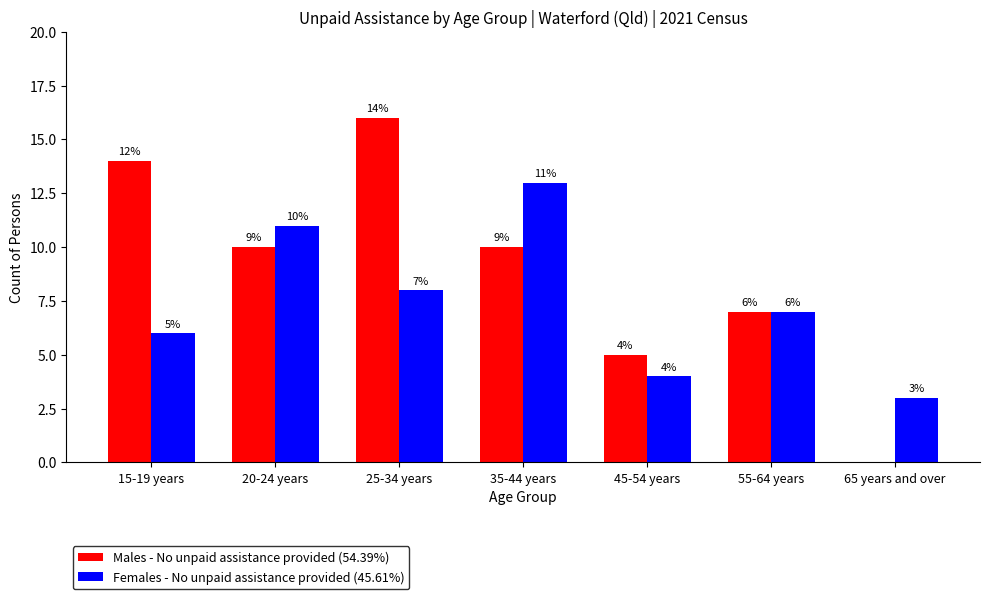

Reading right to left, what are all the values shown in this chart?

Males - No unpaid assistance provided: 65 years and over=0	55-64 years=7	45-54 years=5	35-44 years=10	25-34 years=16	20-24 years=10	15-19 years=14
Females - No unpaid assistance provided: 65 years and over=3	55-64 years=7	45-54 years=4	35-44 years=13	25-34 years=8	20-24 years=11	15-19 years=6